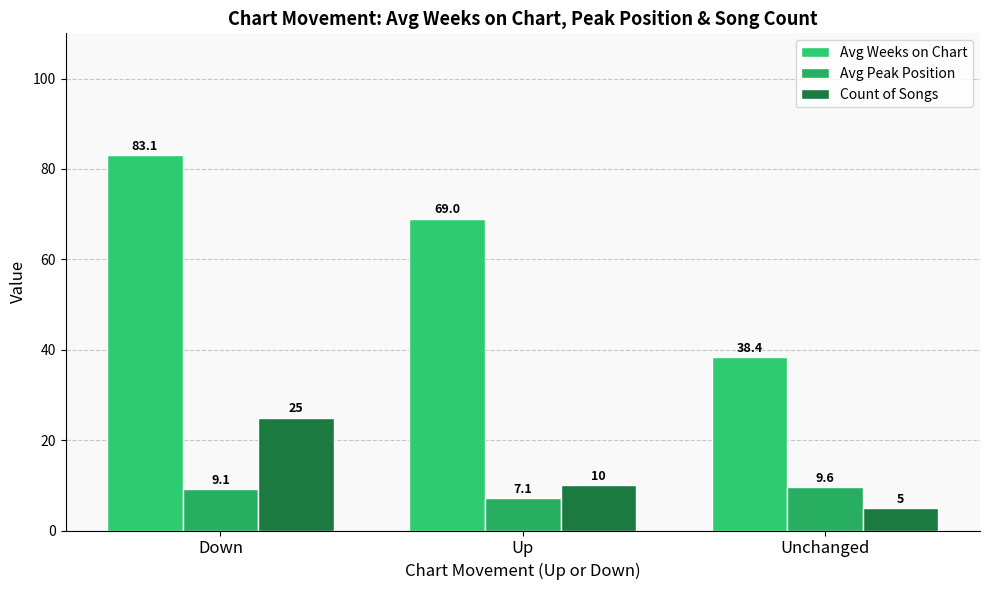

Reading left to right, transcribe all the data shown in this chart.

Avg Weeks on Chart: 83.1	69.0	38.4
Avg Peak Position: 9.1	7.1	9.6
Count of Songs: 25.0	10.0	5.0